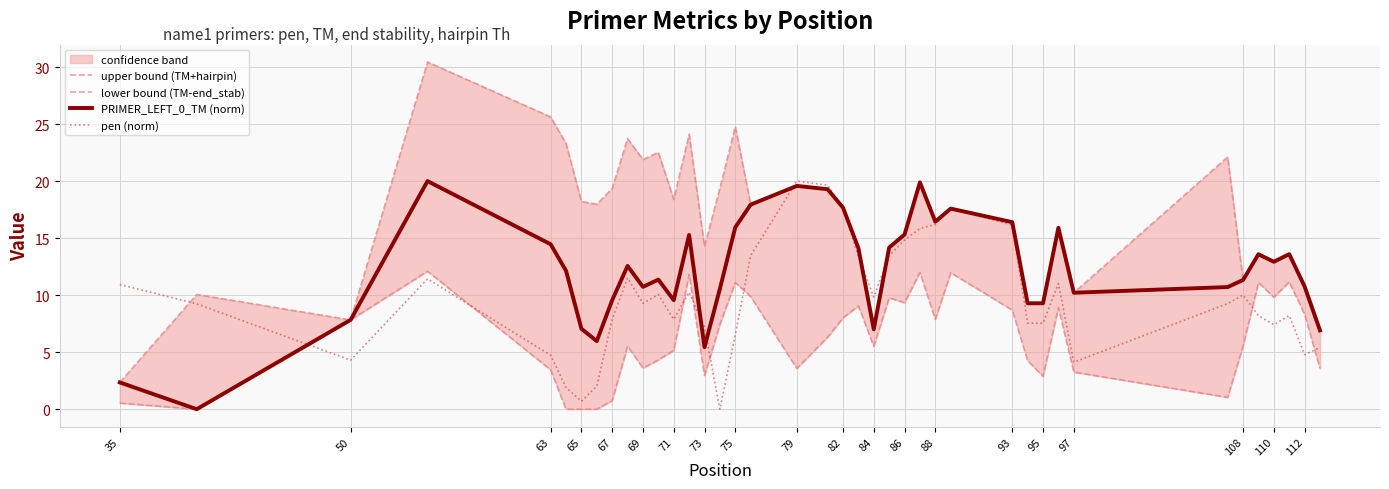

The pen (norm) series shows 10.9 at 35. True or false?

True